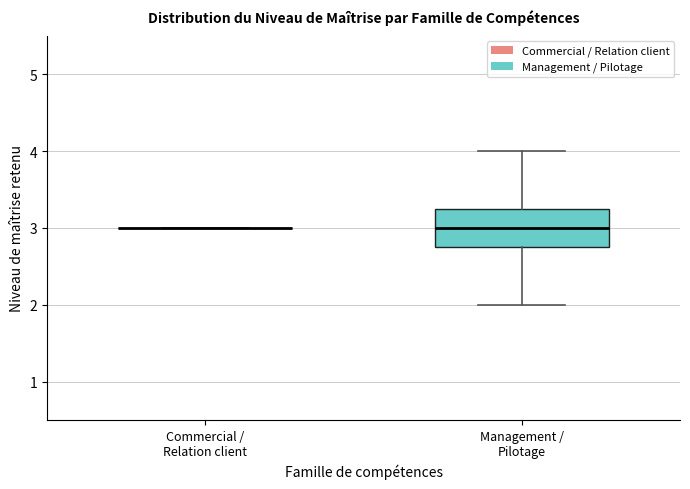

Reading left to right, read every box against the y-axis: the position of its median line, the range the box covers, and the ends of its whiskers. The values are not printed on the chart, so give them approximately, as read against the axis.

Commercial / Relation client: box collapsed to a line at 3.0, whiskers 3.0 to 3.0
Management / Pilotage: median 3.0, box 2.8 to 3.3, whiskers 2.0 to 4.0